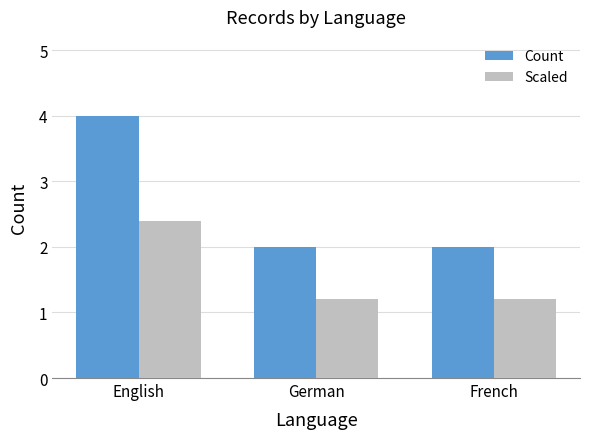

How many data points does each series have?

3